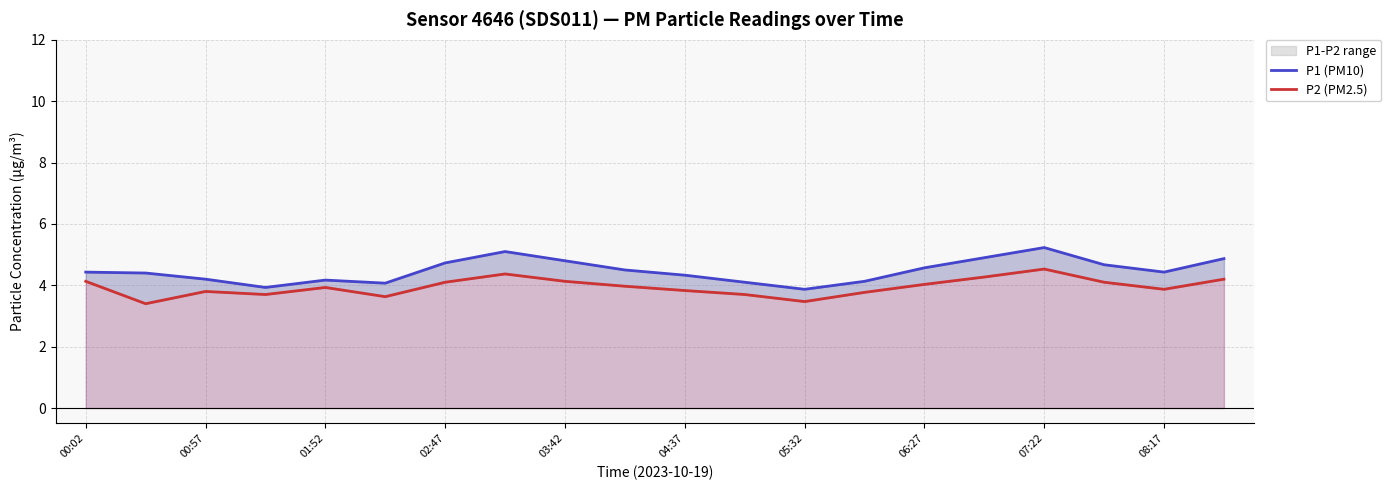

Reading right to left, extract all data points from this chart.

P1 (PM10): 4.9	4.4	4.7	5.2	4.9	4.6	4.1	3.9	4.1	4.3	4.5	4.8	5.1	4.7	4.1	4.2	3.9	4.2	4.4	4.4
P2 (PM2.5): 4.2	3.9	4.1	4.5	4.3	4.0	3.8	3.5	3.7	3.8	4.0	4.1	4.4	4.1	3.6	3.9	3.7	3.8	3.4	4.1